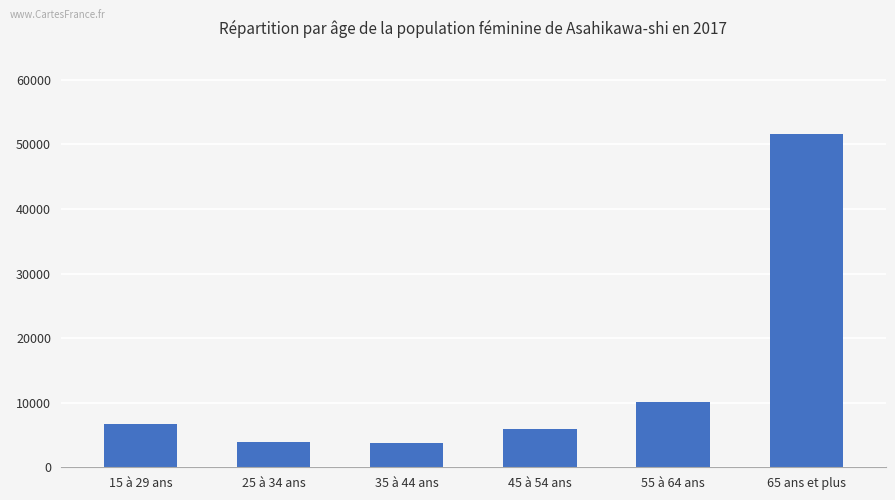

Approximately how many times larger is the value at 55 à 64 ans compared to 35 à 44 ans?

2.7